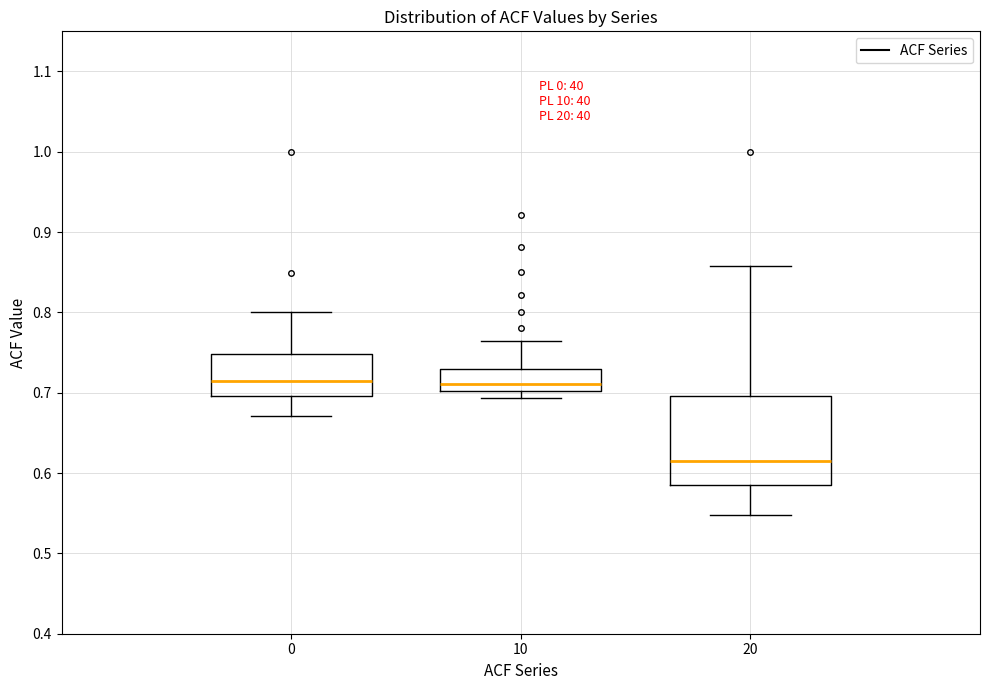

Reading left to right, transcribe this box plot: for each box, give where its median line is, the range the box spans, and where its two whiskers end, as read against the y-axis. The values are not printed on the chart, so give them approximately, as read against the axis.

0: median 0.71, box 0.70 to 0.75, whiskers 0.67 to 0.80
10: median 0.71, box 0.70 to 0.73, whiskers 0.69 to 0.77
20: median 0.61, box 0.59 to 0.70, whiskers 0.55 to 0.86